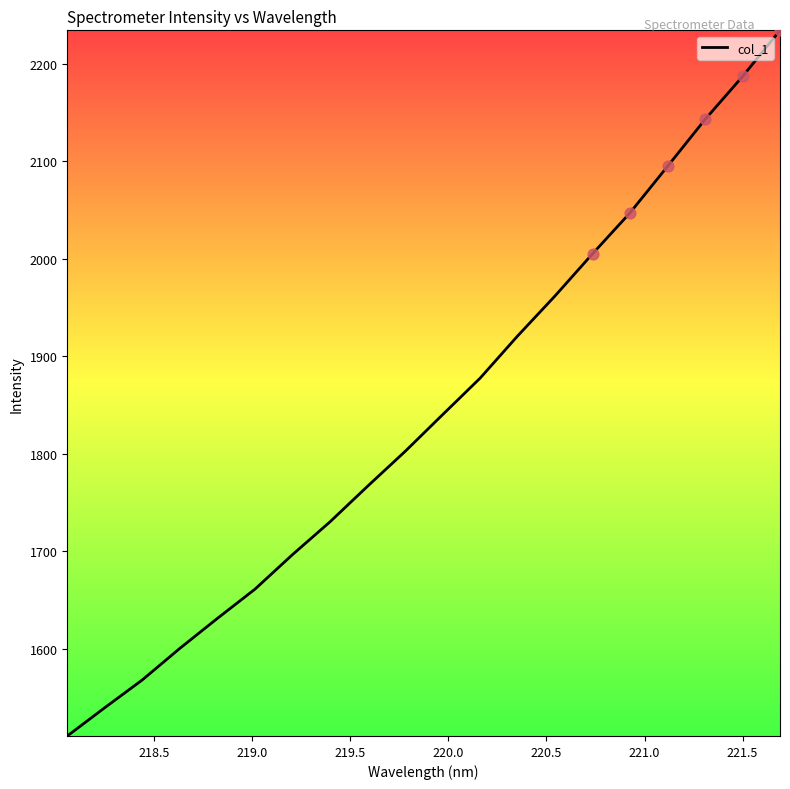

What is the difference between the maximum and minimum values?

723.1